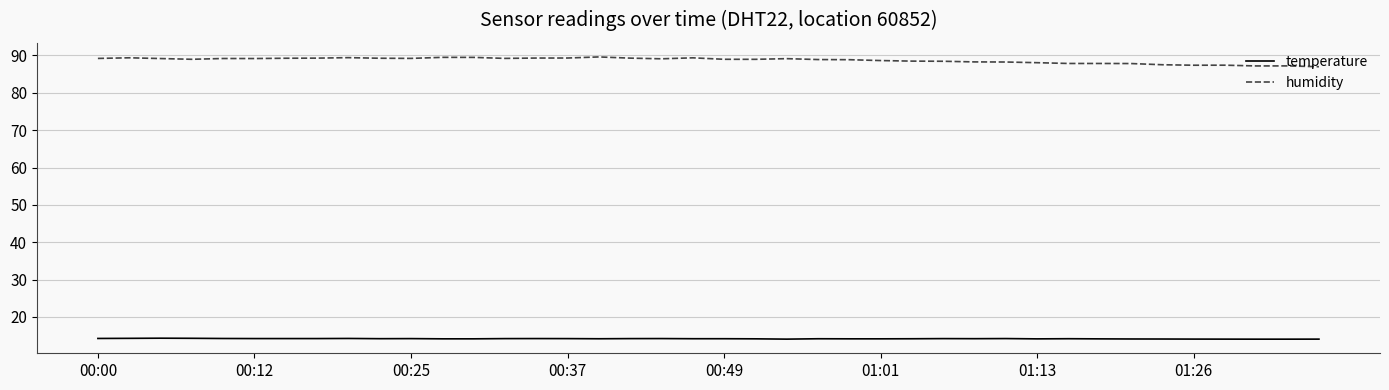

List the series in order of their overall mean, lowest first.

temperature, humidity